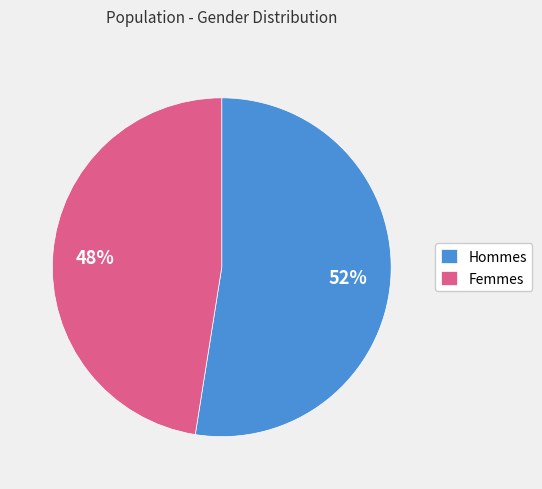

Is it true that Hommes is 59% of the pie?

False